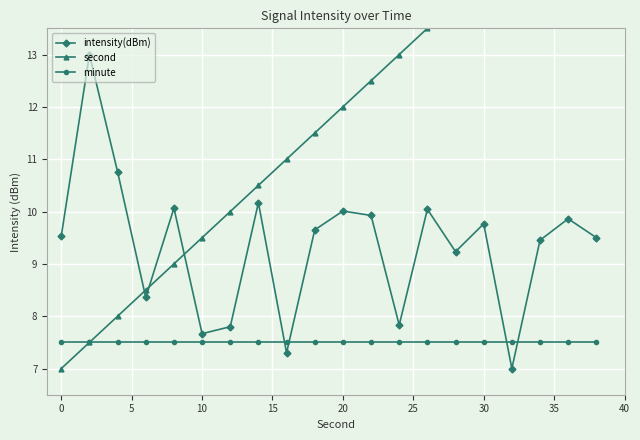

What is the highest value of the intensity(dBm) series?

13.0